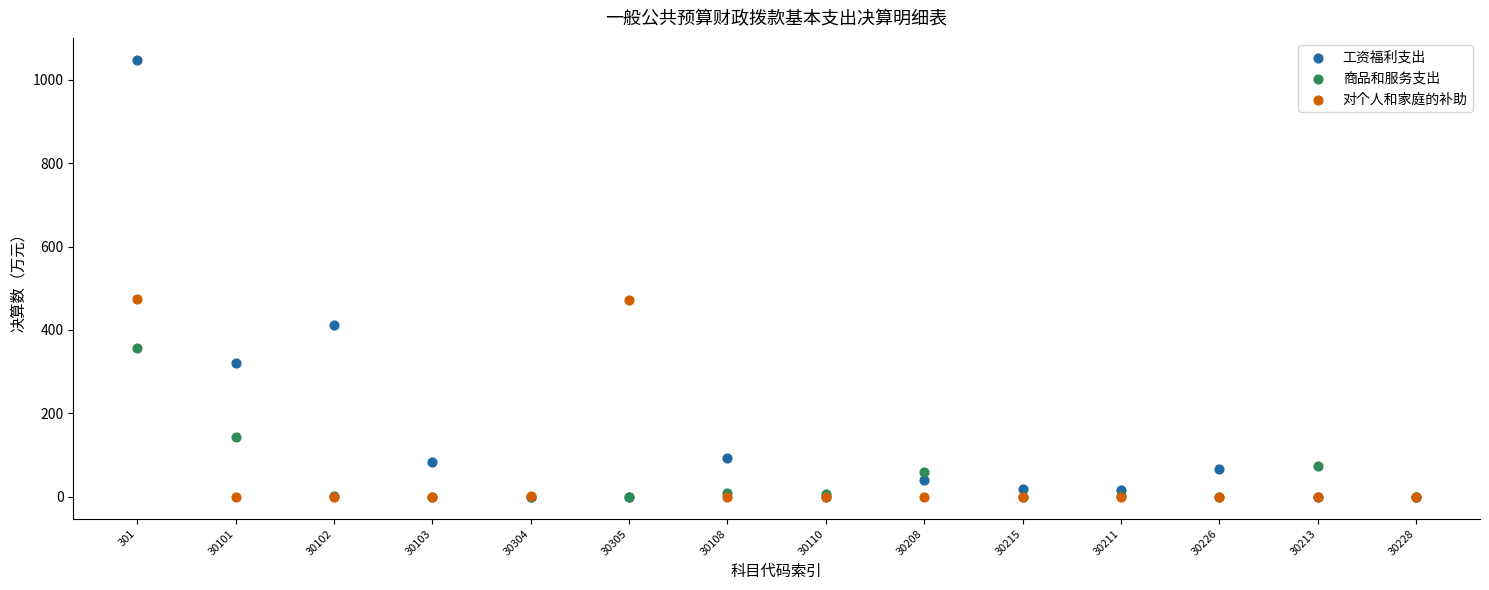

In the 商品和服务支出 series, what Y value is closest to 178?

143.9